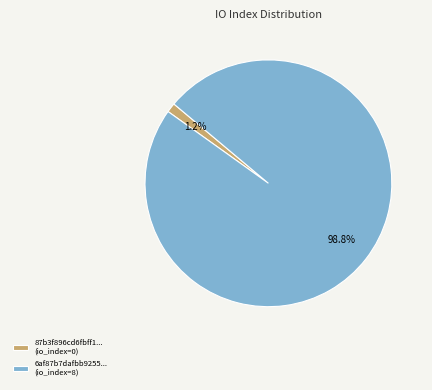

How many slices are in this pie chart?

2